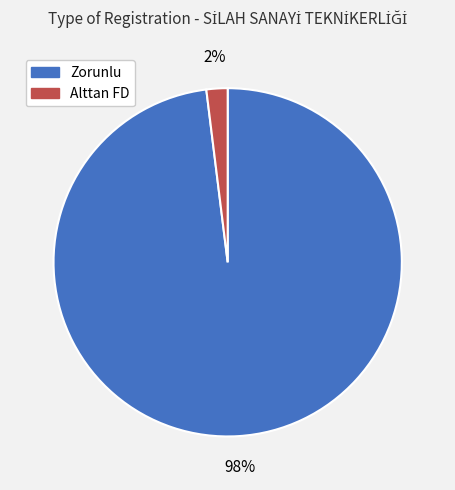

To the nearest percent, what is the difference between the largest and smallest slice percentages?

96%